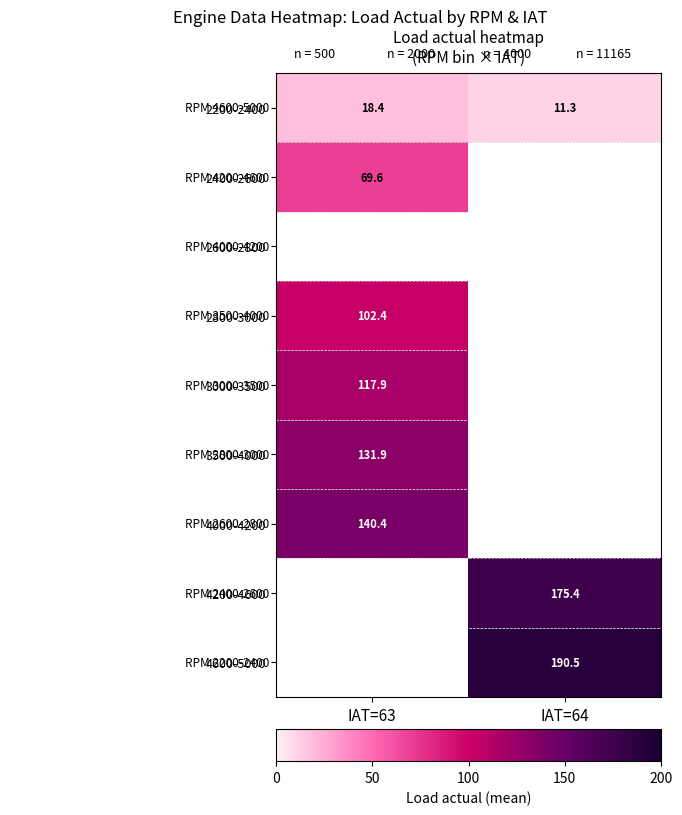

Which has a higher value, IAT=63 or IAT=64?

IAT=63